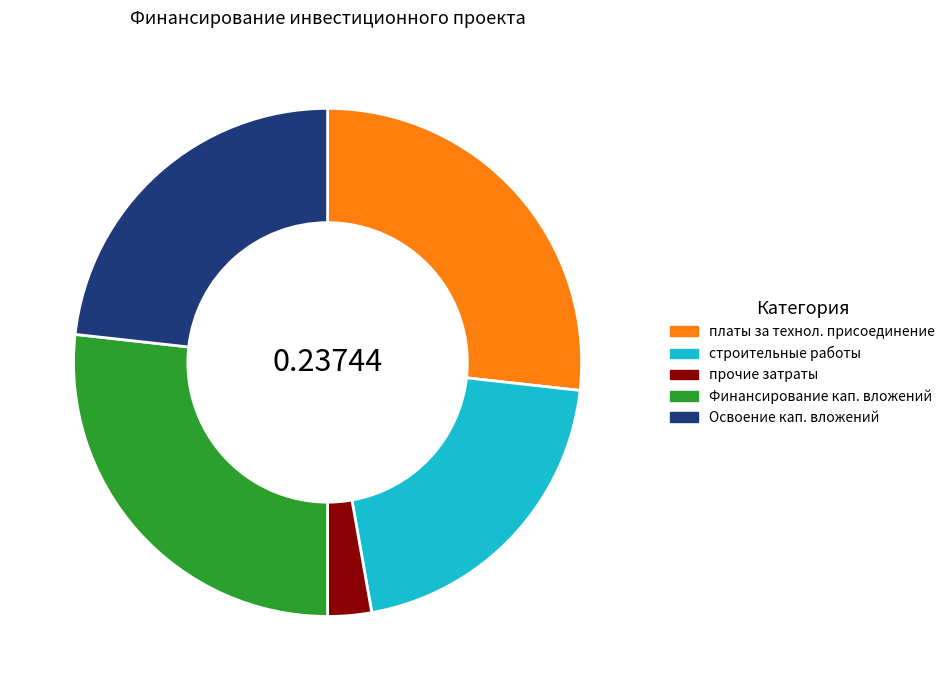

Does any single category account for the majority?

No